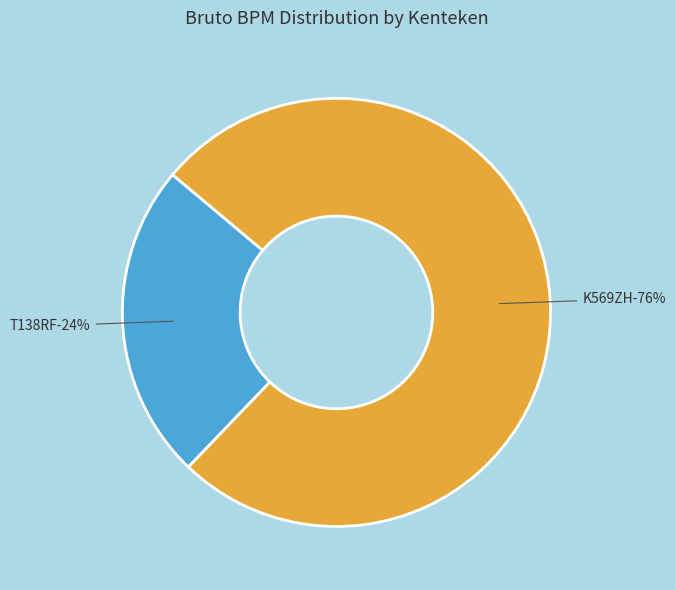

What percentage do K569ZH and T138RF together represent?

100.0%